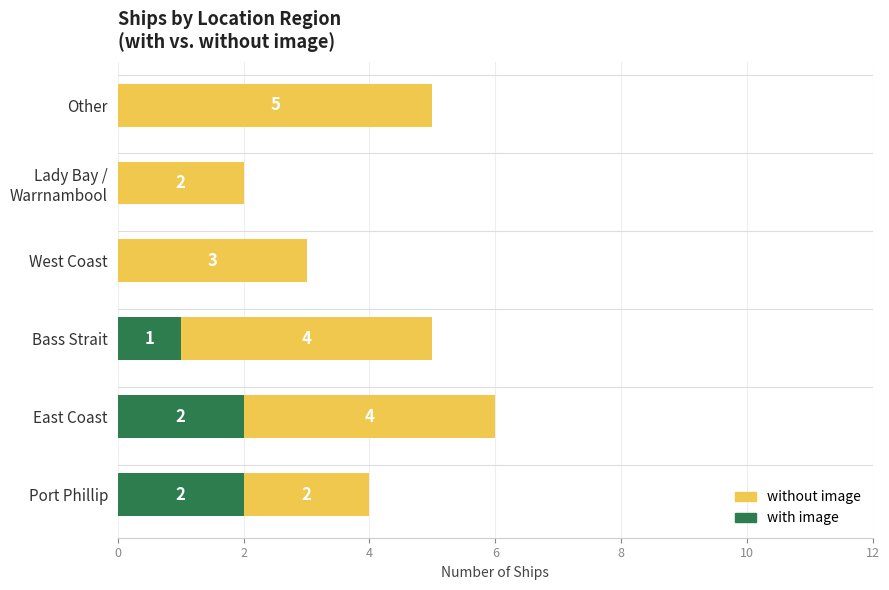

True or false: with image has a value of 2 at Port Phillip.

True